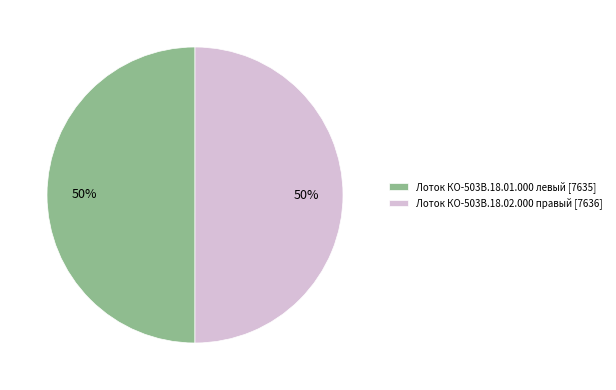

True or false: Лоток КО-503В.18.02.000 правый [7636] accounts for 50% of the total.

True